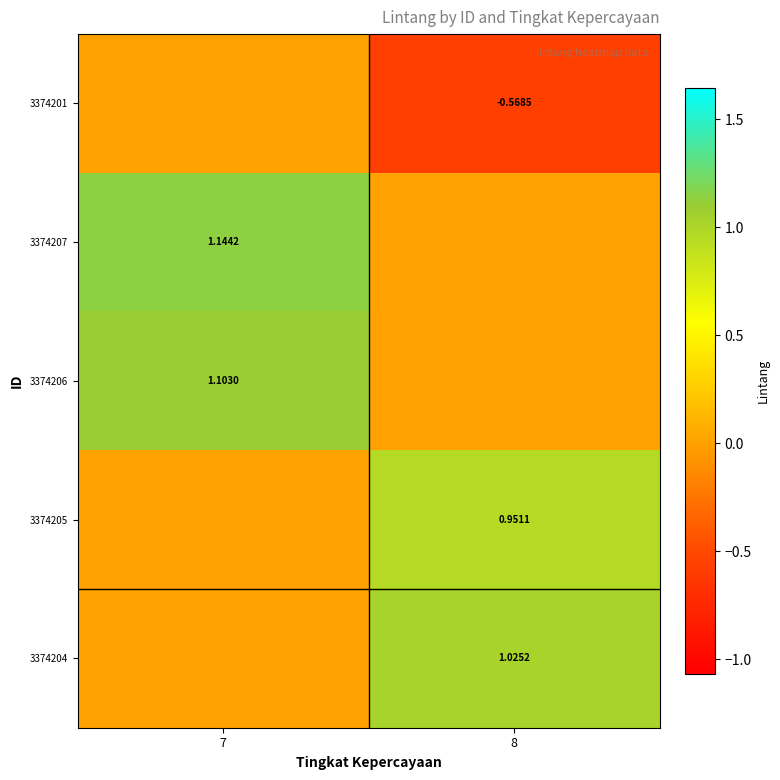

Read the 3374201 value at 8.

-0.6